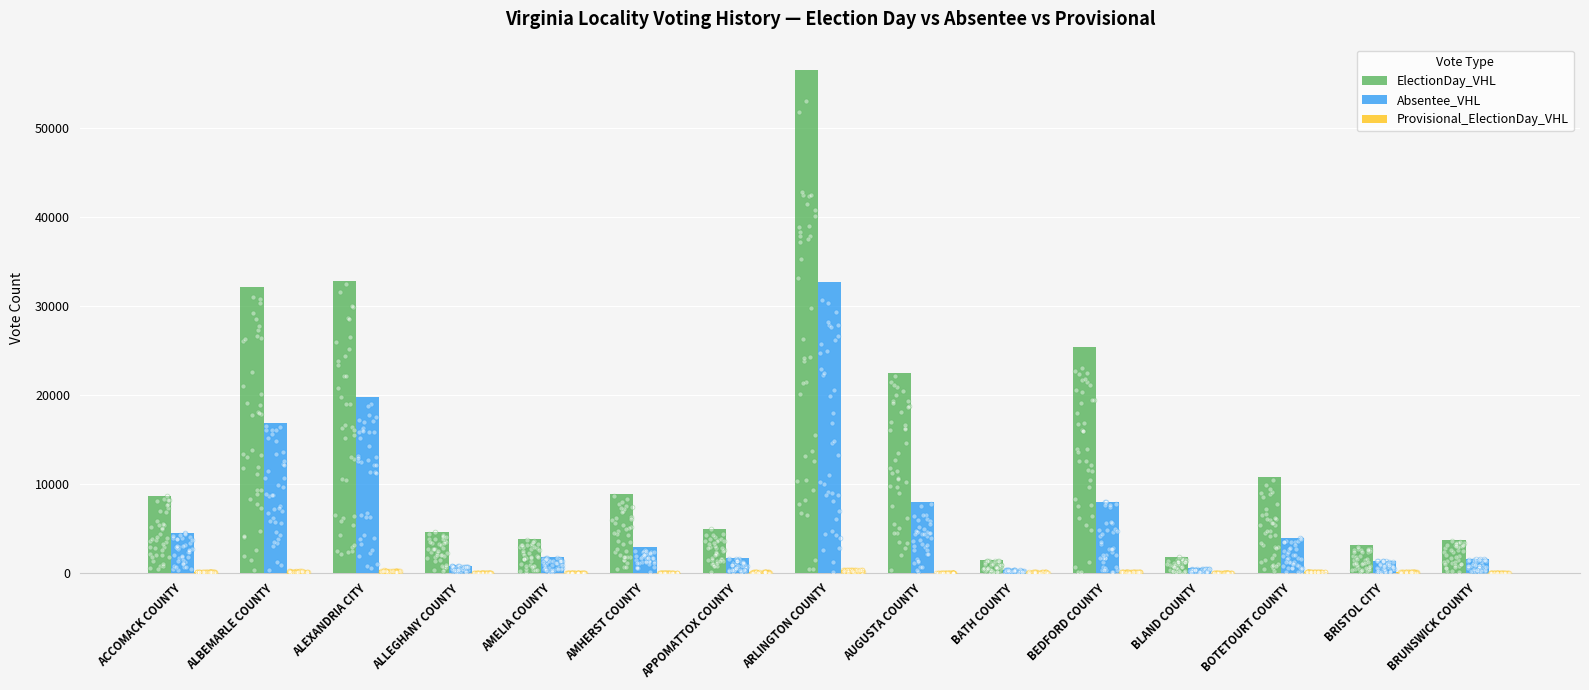

What are all the series names shown in the legend?

ElectionDay_VHL, Absentee_VHL, Provisional_ElectionDay_VHL